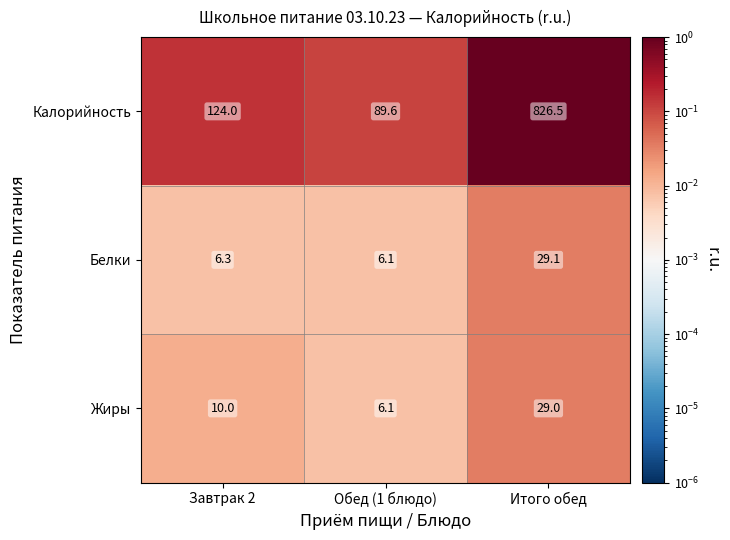

Is the value of Белки at Завтрак 2 greater than the value of Калорийность at Обед (1 блюдо)?

No